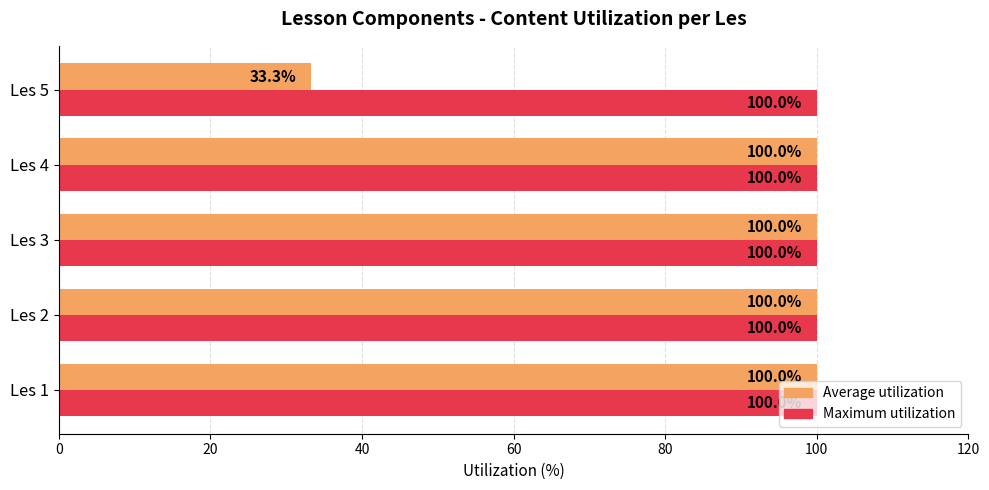

Rank the series at Les 5 from lowest to highest value.

Average utilization, Maximum utilization